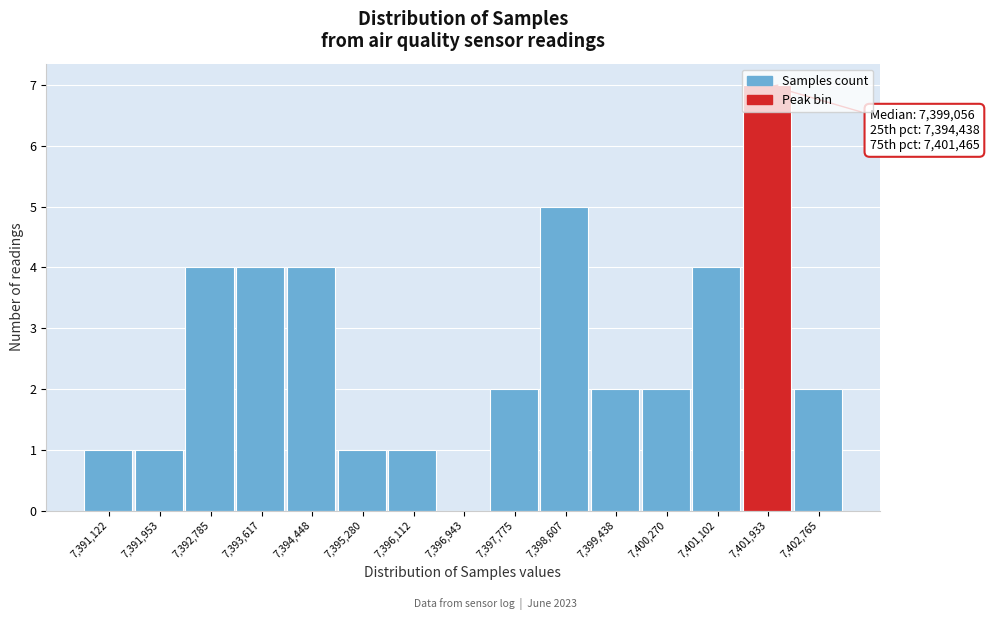

What is the sum of all values?

40